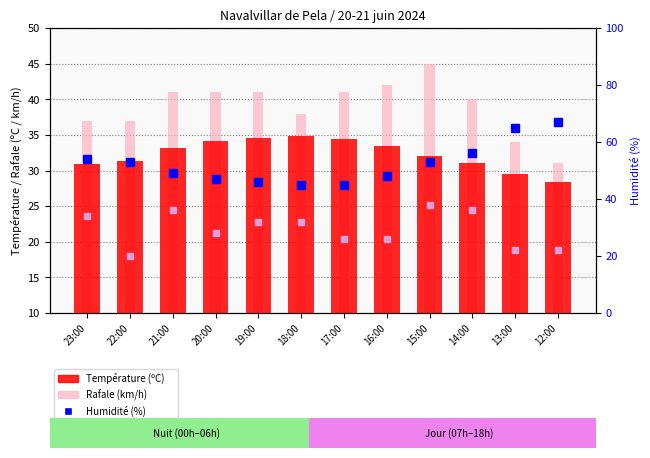

Reading left to right, transcribe all the data shown in this chart.

Température (ºC): 20.9	21.4	23.2	24.2	24.6	24.9	24.4	23.5	22.1	21.1	19.5	18.4
Rafale (km/h): 27.0	27.0	31.0	31.0	31.0	28.0	31.0	32.0	35.0	30.0	24.0	21.0
Humidité (%): 54.0	53.0	49.0	47.0	46.0	45.0	45.0	48.0	53.0	56.0	65.0	67.0
Vitesse vent ×2 (%): 34.0	20.0	36.0	28.0	32.0	32.0	26.0	26.0	38.0	36.0	22.0	22.0